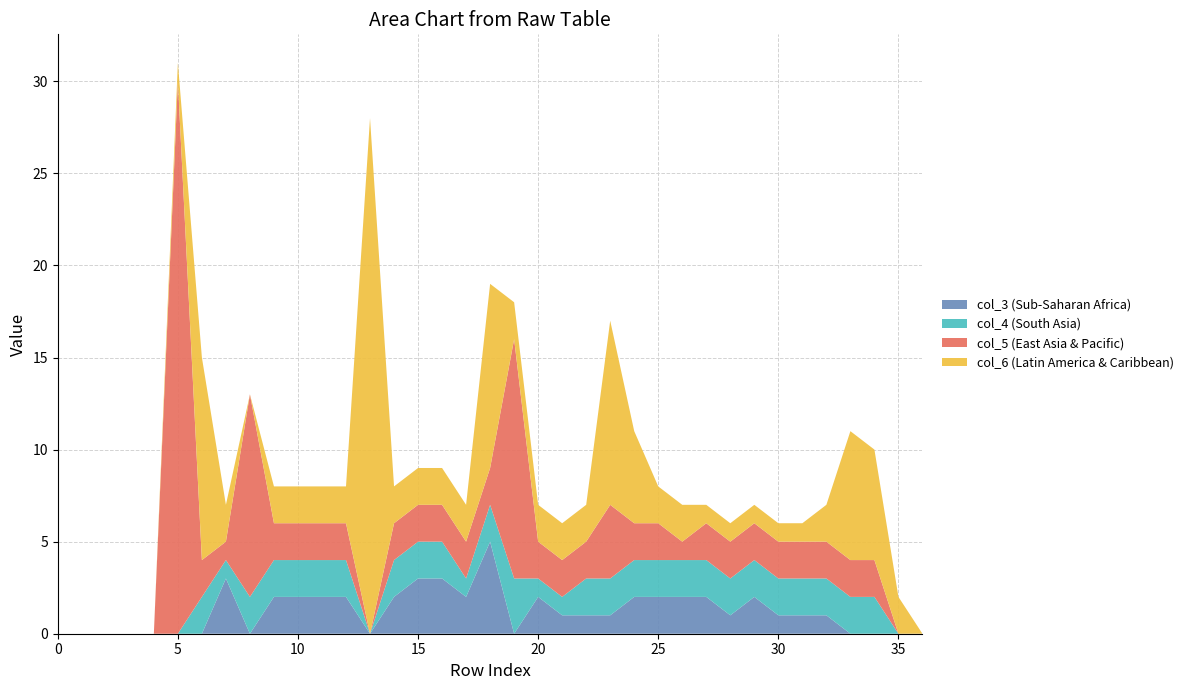

Reading left to right, extract all data points from this chart.

col_3: 0=0	1=0	2=0	3=0	4=0	5=0	6=0	7=3	8=0	9=2	10=2	11=2	12=2	13=0	14=2	15=3	16=3	17=2	18=5	19=0	20=2	21=1	22=1	23=1	24=2	25=2	26=2	27=2	28=1	29=2	30=1	31=1	32=1	33=0	34=0	35=0	36=0
col_4: 0=0	1=0	2=0	3=0	4=0	5=0	6=2	7=1	8=2	9=2	10=2	11=2	12=2	13=0	14=2	15=2	16=2	17=1	18=2	19=3	20=1	21=1	22=2	23=2	24=2	25=2	26=2	27=2	28=2	29=2	30=2	31=2	32=2	33=2	34=2	35=0	36=0
col_5: 0=0	1=0	2=0	3=0	4=0	5=30	6=2	7=1	8=11	9=2	10=2	11=2	12=2	13=0	14=2	15=2	16=2	17=2	18=2	19=13	20=2	21=2	22=2	23=4	24=2	25=2	26=1	27=2	28=2	29=2	30=2	31=2	32=2	33=2	34=2	35=0	36=0
col_6: 0=0	1=0	2=0	3=0	4=0	5=1	6=11	7=2	8=0	9=2	10=2	11=2	12=2	13=28	14=2	15=2	16=2	17=2	18=10	19=2	20=2	21=2	22=2	23=10	24=5	25=2	26=2	27=1	28=1	29=1	30=1	31=1	32=2	33=7	34=6	35=2	36=0